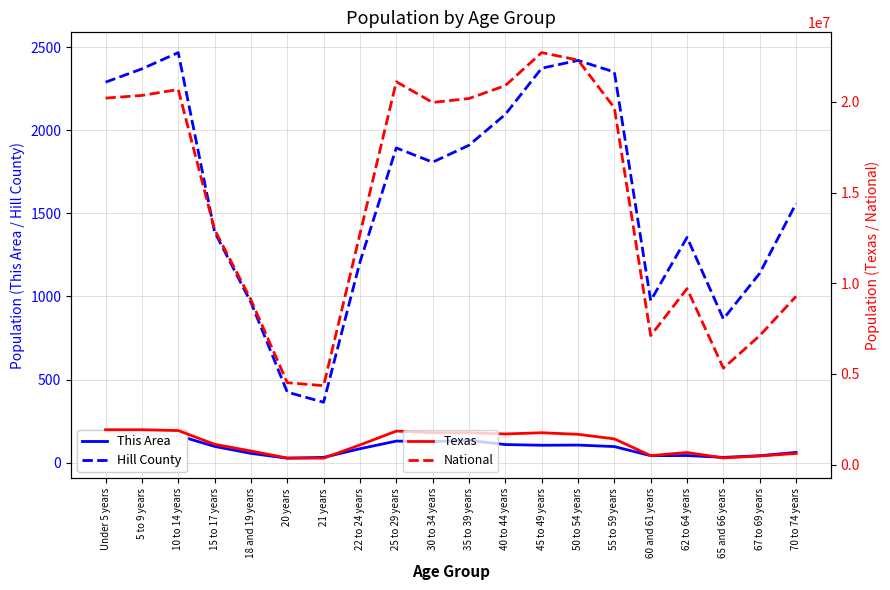

How many values in the Texas series exceed 1422924?

9